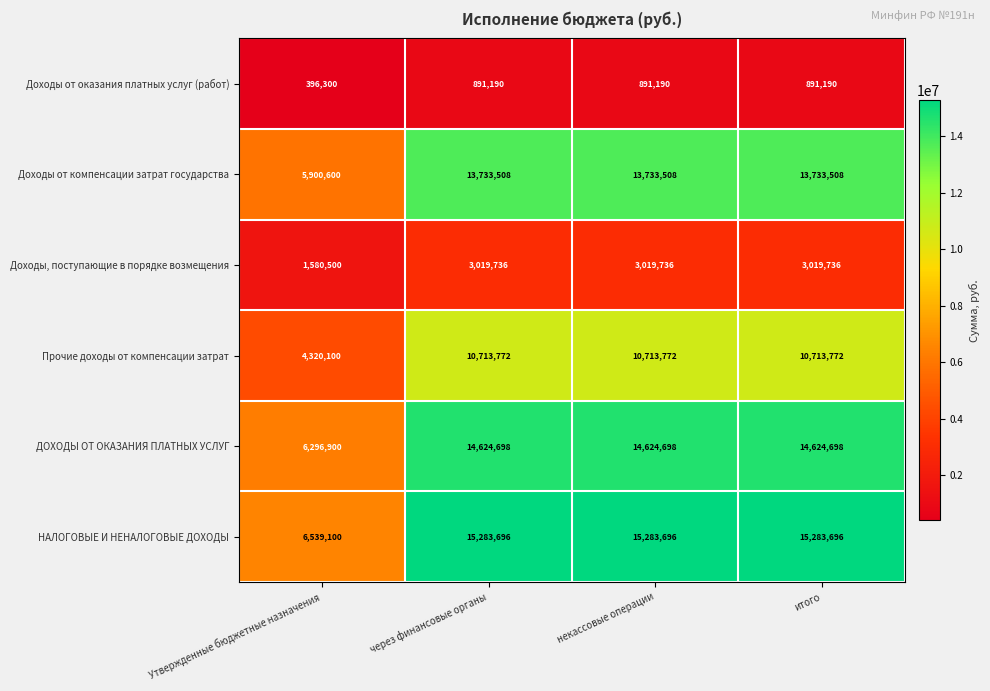

What value does the Доходы, поступающие в порядке возмещения series have at итого, to the nearest 10?

3019740